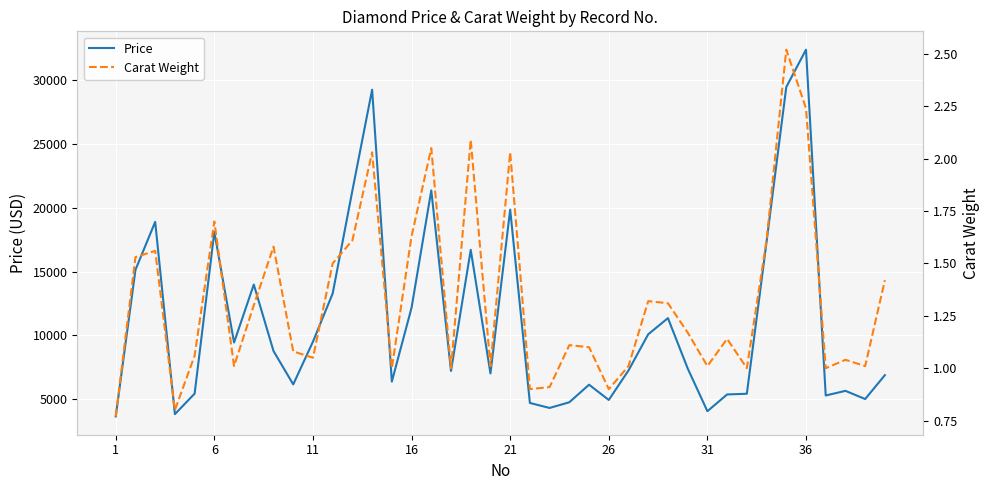

Which series has the widest spread of values?

Price